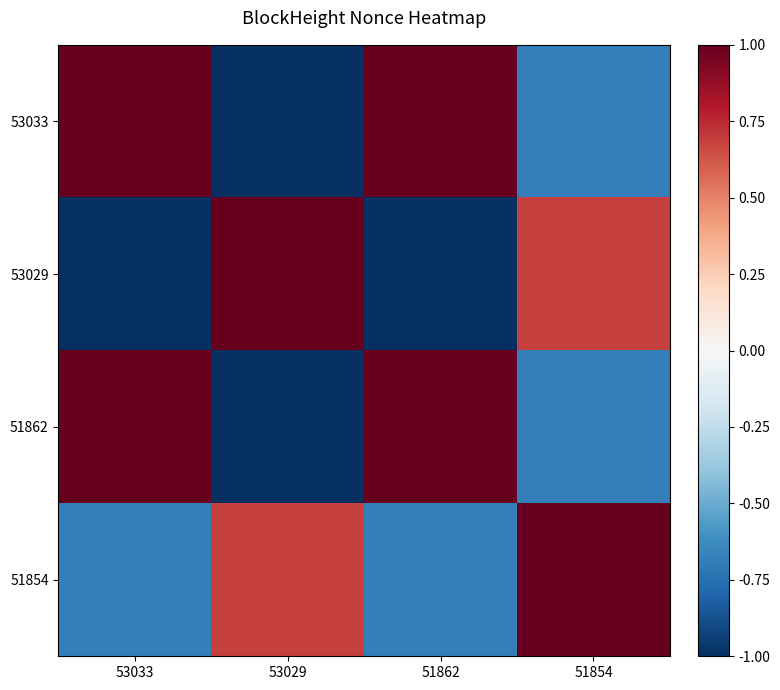

Reading left to right, what are all the values shown in this chart?

53033: 53033=1.0	53029=-1.0	51862=1.0	51854=-0.7
53029: 53033=-1.0	53029=1.0	51862=-1.0	51854=0.7
51862: 53033=1.0	53029=-1.0	51862=1.0	51854=-0.7
51854: 53033=-0.7	53029=0.7	51862=-0.7	51854=1.0